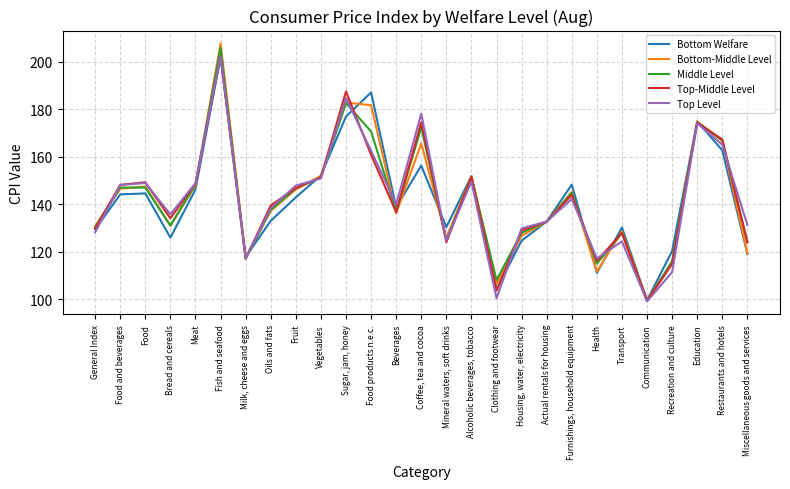

What is the difference between the highest and lowest values at Food and beverages?

4.0